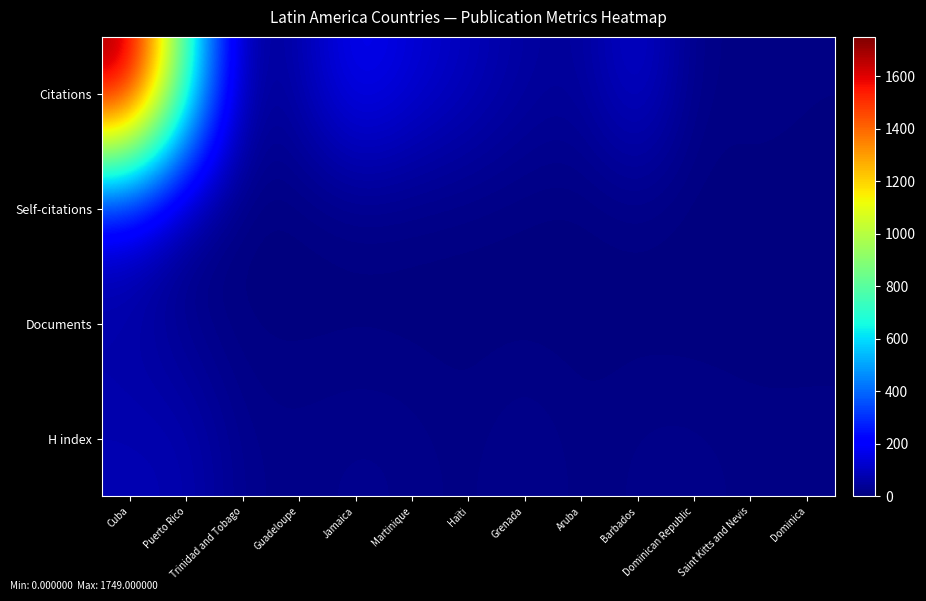

Reading left to right, extract all data points from this chart.

Citations: Cuba=1749	Puerto Rico=732	Trinidad and Tobago=24	Guadeloupe=69	Jamaica=191	Martinique=134	Haïti=94	Grenada=51	Aruba=38	Barbados=135	Dominican Republic=8	Saint Kitts and Nevis=15	Dominica=8
Self-citations: Cuba=135	Puerto Rico=19	Trinidad and Tobago=1	Guadeloupe=0	Jamaica=7	Martinique=6	Haïti=4	Grenada=2	Aruba=0	Barbados=6	Dominican Republic=0	Saint Kitts and Nevis=0	Dominica=0
Documents: Cuba=57	Puerto Rico=24	Trinidad and Tobago=3	Guadeloupe=3	Jamaica=3	Martinique=2	Haïti=2	Grenada=2	Aruba=2	Barbados=2	Dominican Republic=1	Saint Kitts and Nevis=1	Dominica=1
H index: Cuba=79	Puerto Rico=77	Trinidad and Tobago=21	Guadeloupe=17	Jamaica=24	Martinique=20	Haïti=8	Grenada=28	Aruba=7	Barbados=17	Dominican Republic=18	Saint Kitts and Nevis=11	Dominica=12